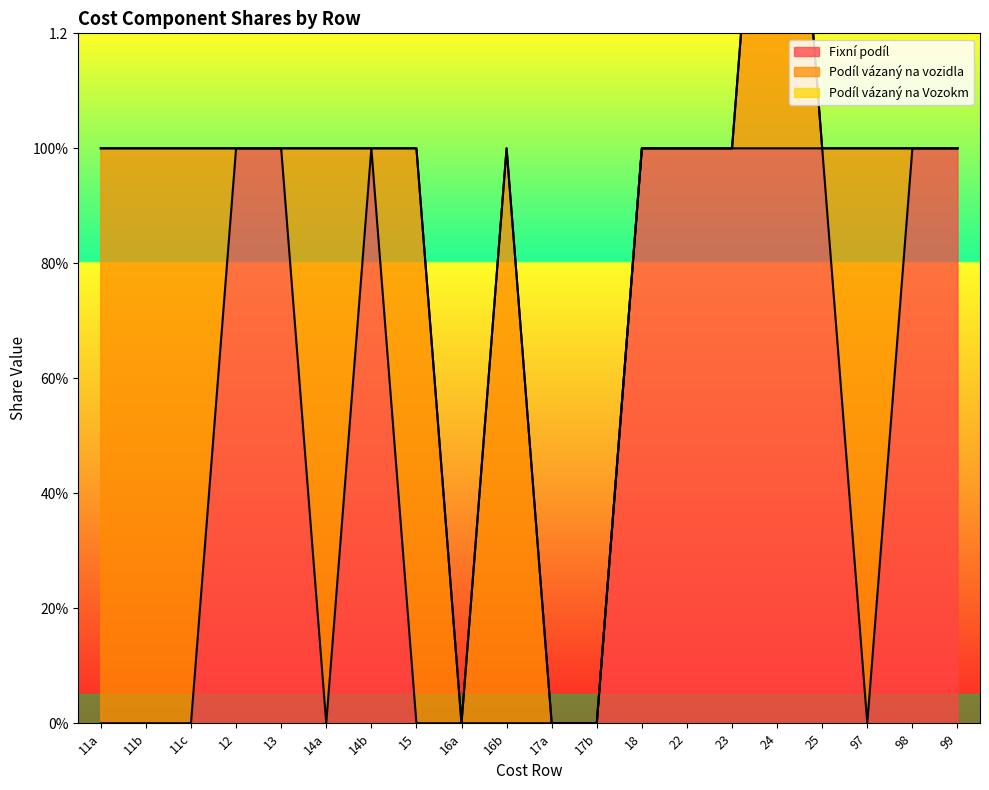

The Fixní podíl series shows -1 at 11c. True or false?

False